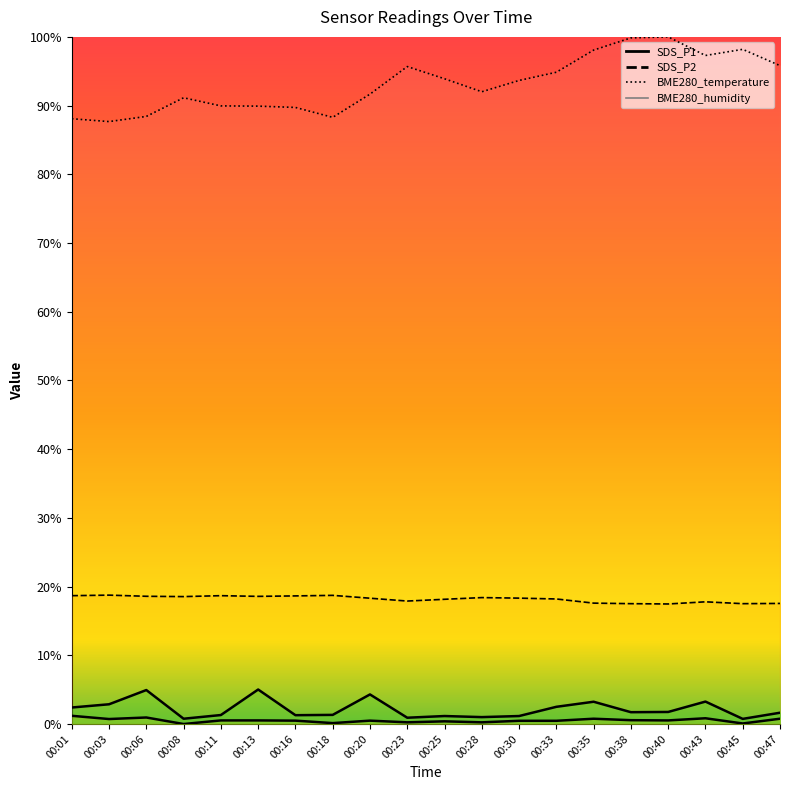

Reading left to right, transcribe all the data shown in this chart.

SDS_P1: 00:01=0.0	00:03=0.0	00:06=0.0	00:08=0.0	00:11=0.0	00:13=0.1	00:16=0.0	00:18=0.0	00:20=0.0	00:23=0.0	00:25=0.0	00:28=0.0	00:30=0.0	00:33=0.0	00:35=0.0	00:38=0.0	00:40=0.0	00:43=0.0	00:45=0.0	00:47=0.0
SDS_P2: 00:01=0.0	00:03=0.0	00:06=0.0	00:08=0.0	00:11=0.0	00:13=0.0	00:16=0.0	00:18=0.0	00:20=0.0	00:23=0.0	00:25=0.0	00:28=0.0	00:30=0.0	00:33=0.0	00:35=0.0	00:38=0.0	00:40=0.0	00:43=0.0	00:45=0.0	00:47=0.0
BME280_temperature: 00:01=0.2	00:03=0.2	00:06=0.2	00:08=0.2	00:11=0.2	00:13=0.2	00:16=0.2	00:18=0.2	00:20=0.2	00:23=0.2	00:25=0.2	00:28=0.2	00:30=0.2	00:33=0.2	00:35=0.2	00:38=0.2	00:40=0.2	00:43=0.2	00:45=0.2	00:47=0.2
BME280_humidity: 00:01=0.9	00:03=0.9	00:06=0.9	00:08=0.9	00:11=0.9	00:13=0.9	00:16=0.9	00:18=0.9	00:20=0.9	00:23=1.0	00:25=0.9	00:28=0.9	00:30=0.9	00:33=0.9	00:35=1.0	00:38=1.0	00:40=1.0	00:43=1.0	00:45=1.0	00:47=1.0